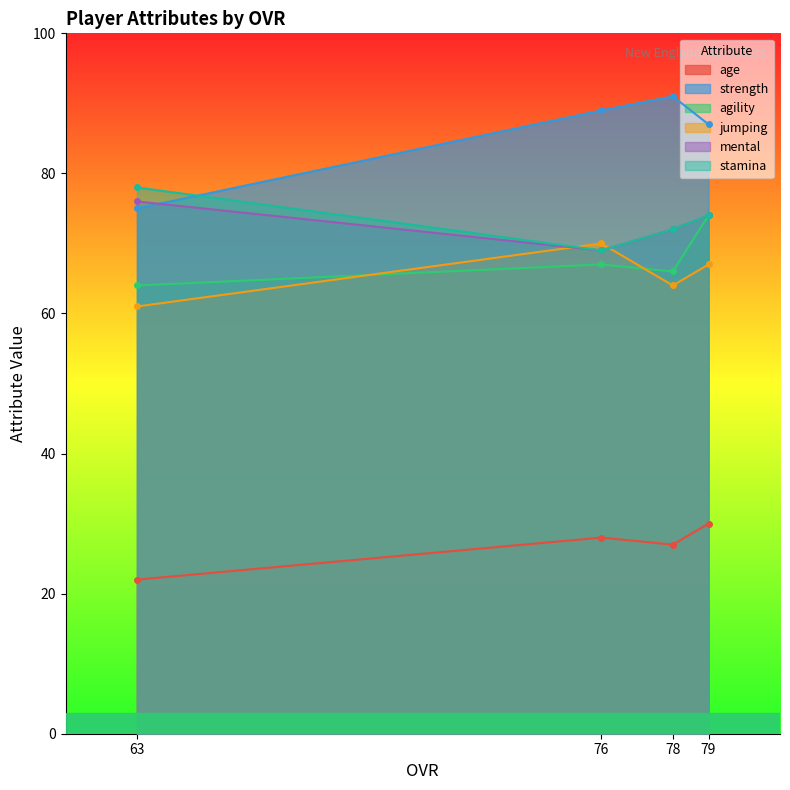

What is the maximum value for agility?

74